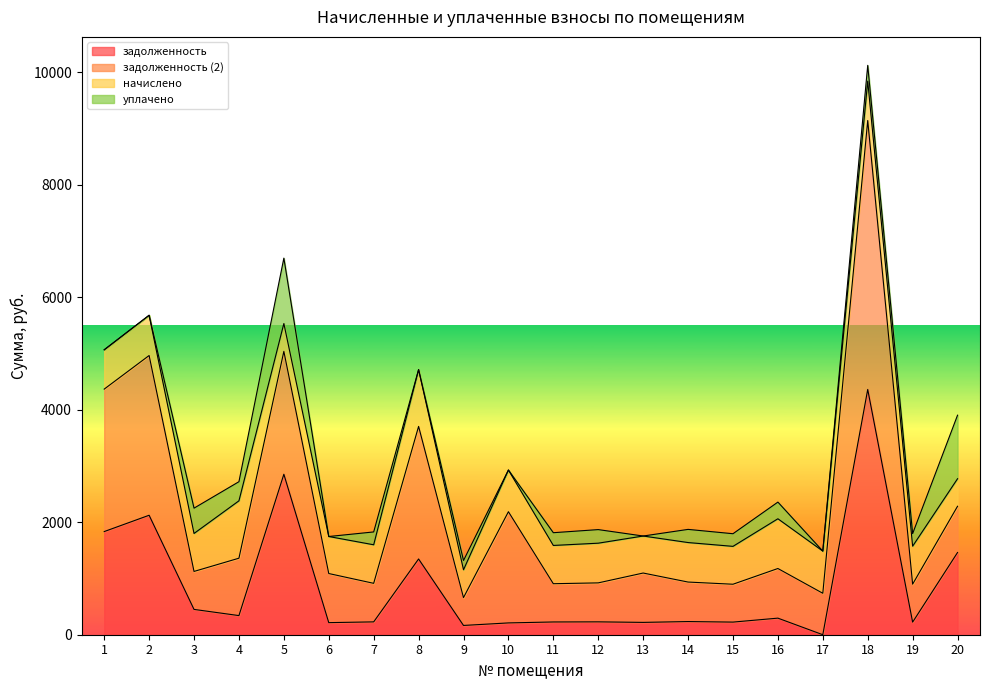

Does the chart have visible grid lines?

No